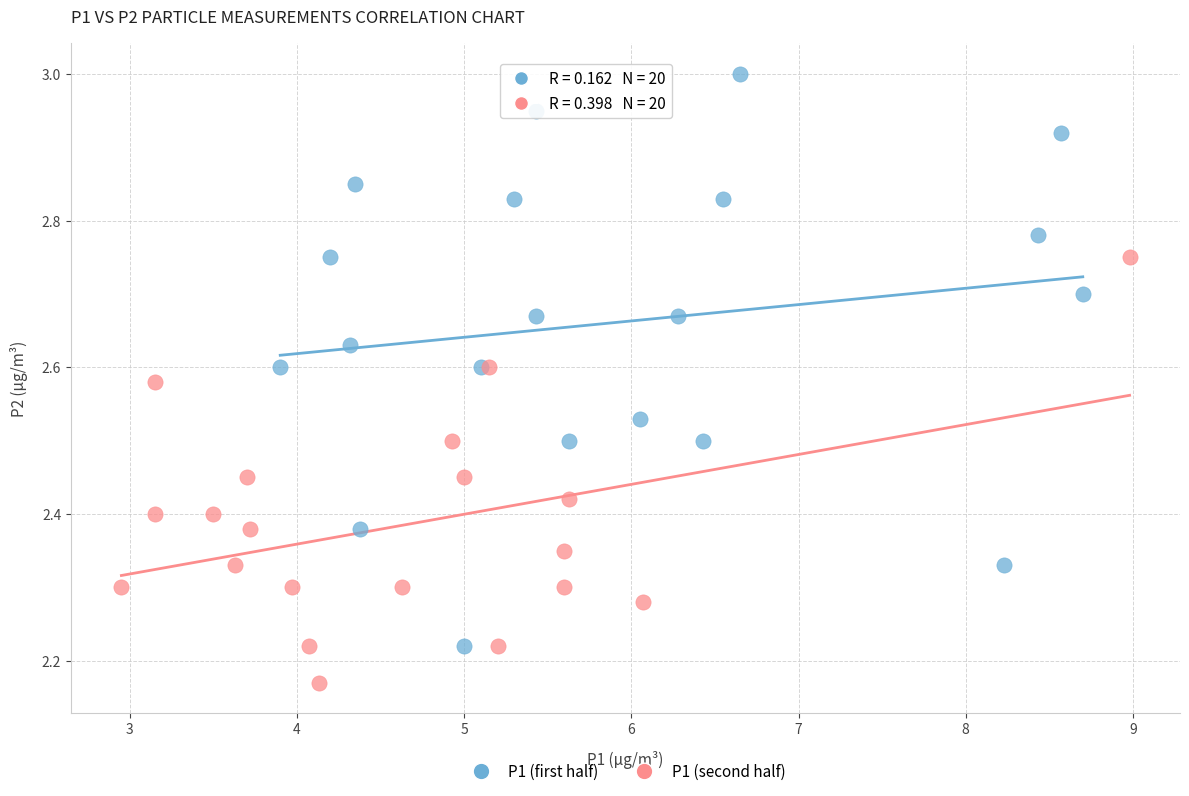

Which series contains the lowest Y value?

P1 (second half)